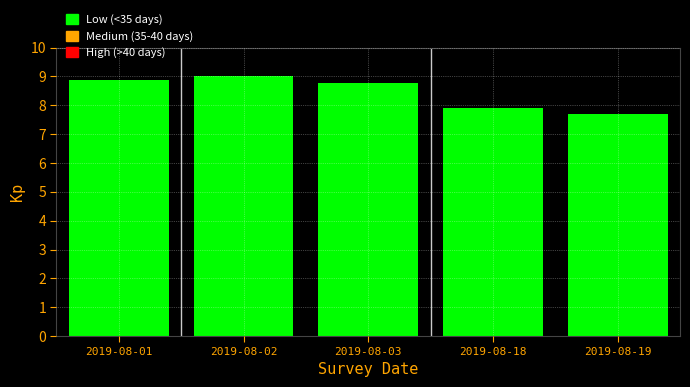

Reading left to right, what are all the values shown in this chart?

2019-08-01=8.9	2019-08-02=9.0	2019-08-03=8.8	2019-08-18=7.9	2019-08-19=7.7